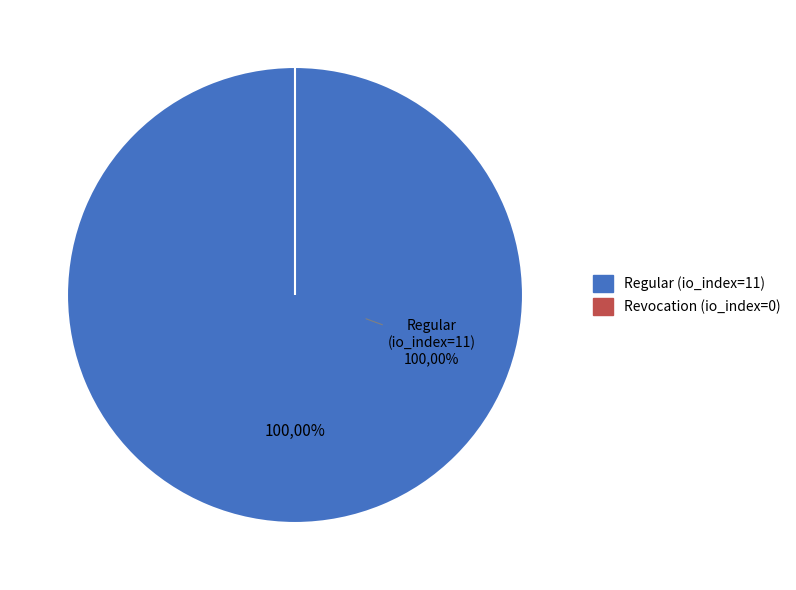

Is it true that Revocation (io_index=0) is 12% of the pie?

False